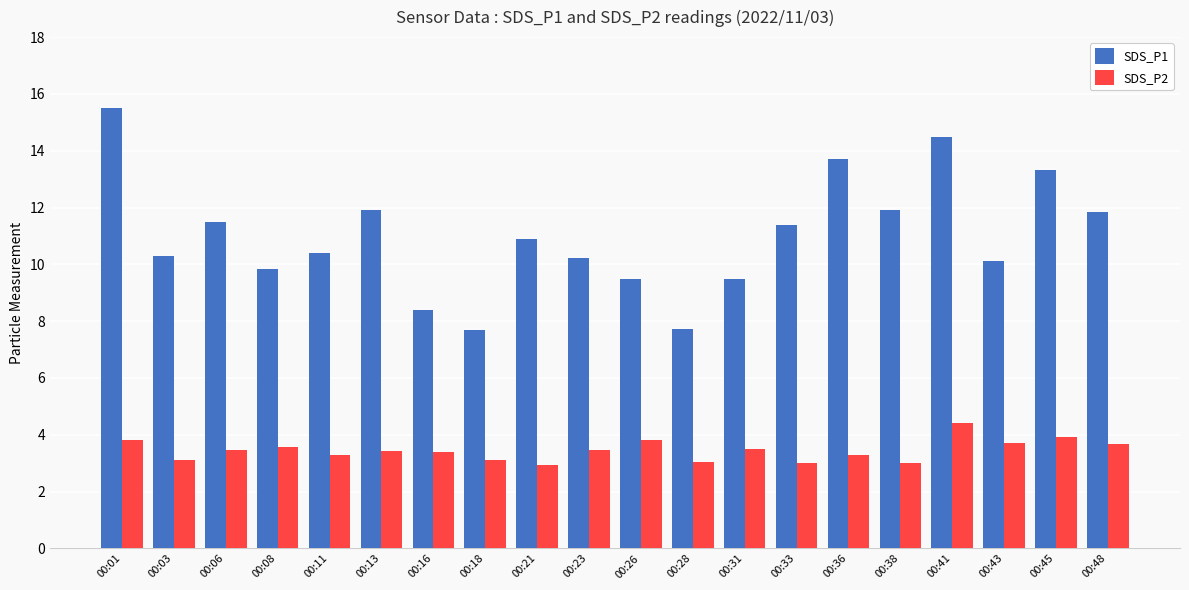

At 00:45, list the series in order from smallest to largest.

SDS_P2, SDS_P1